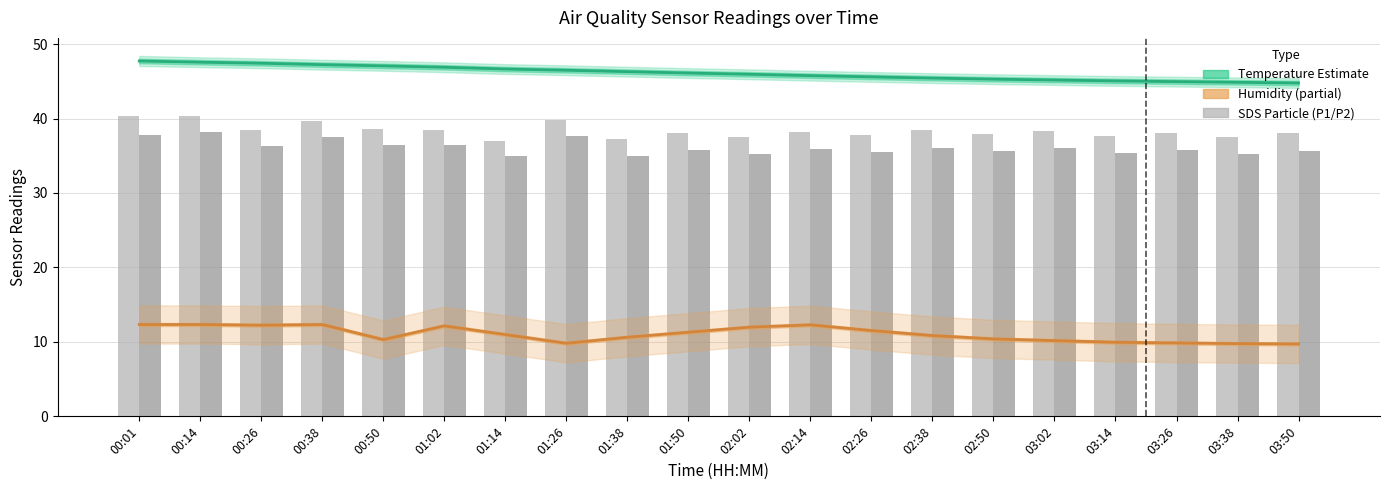

What is the average value of the BME280 Temperature (scaled) series?

46.1